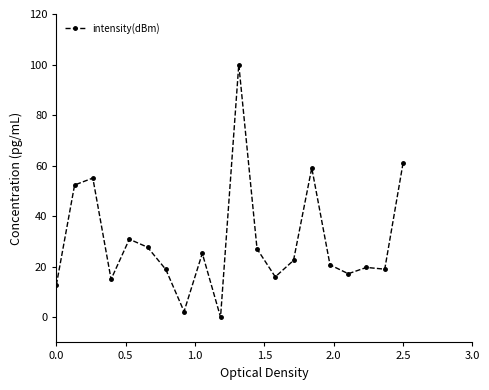

True or false: there are more than 1 points higher than both neighbors.

True